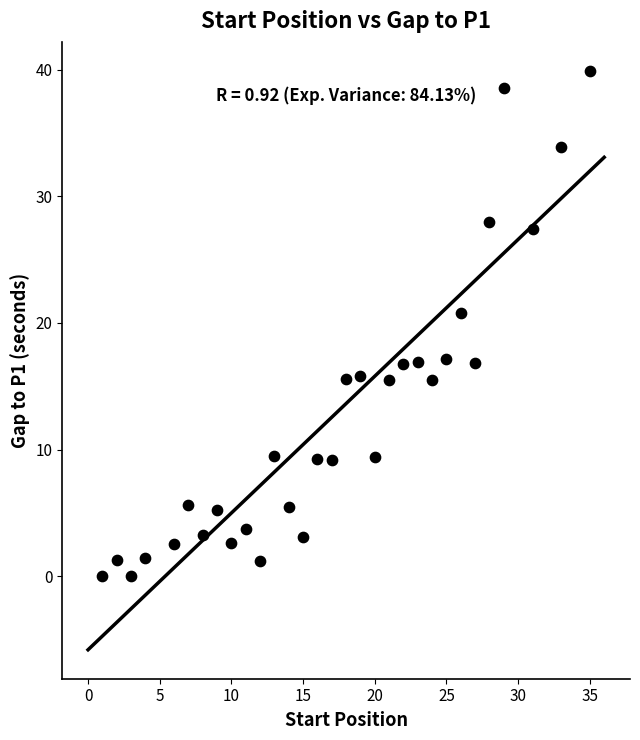

What is the range of Y values (max minus min)?

39.9